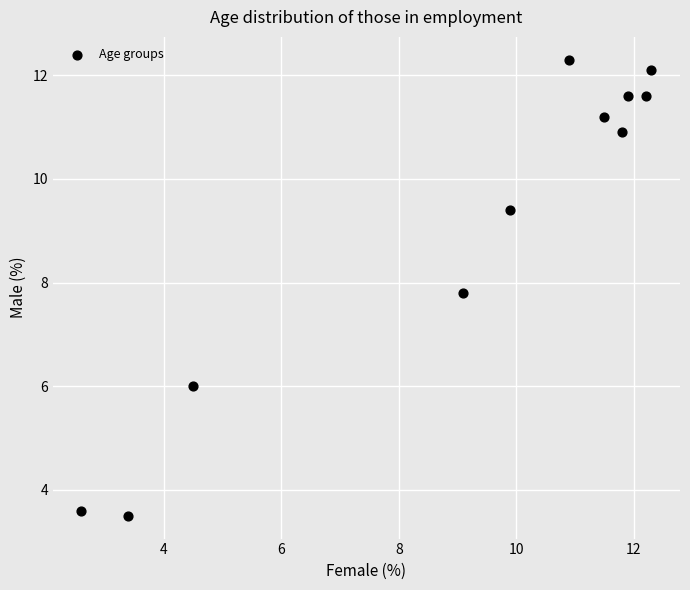

What is the range of X values (max minus min)?

9.7